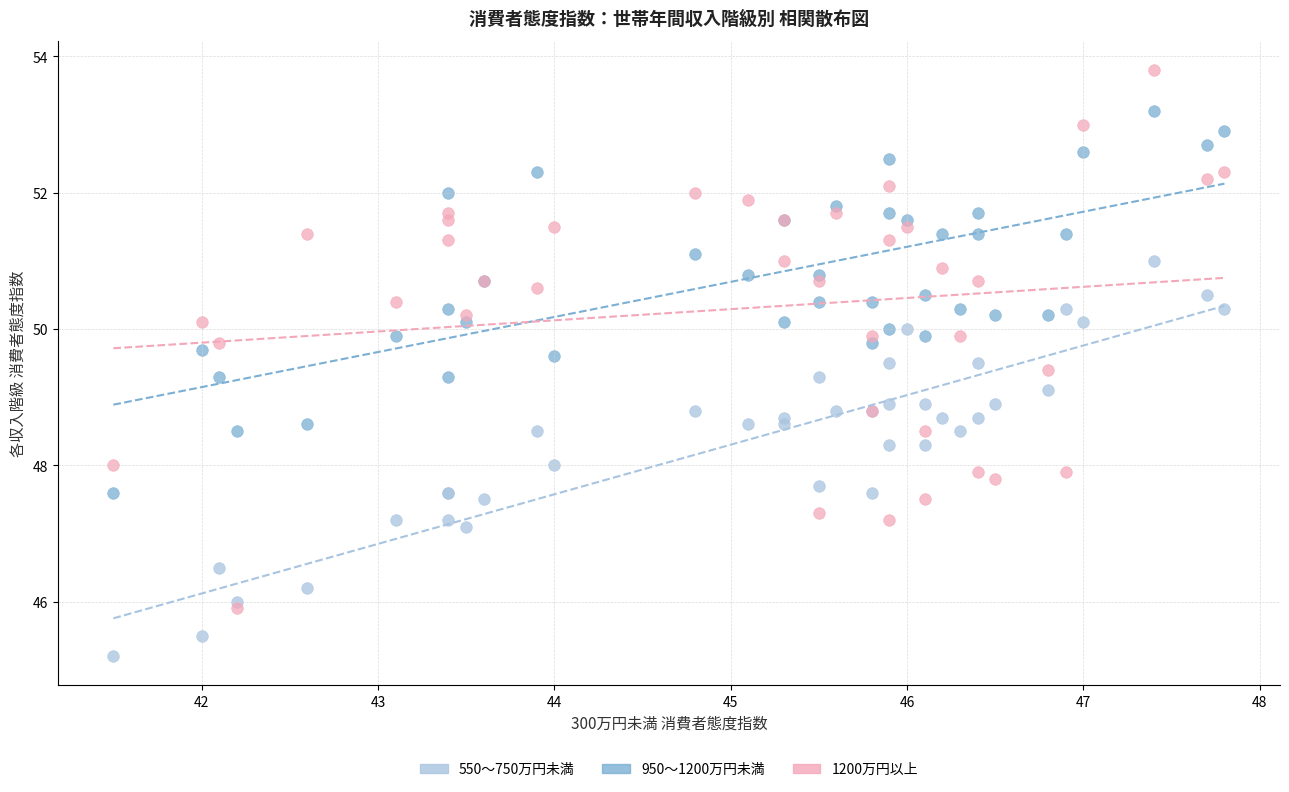

Which series contains the lowest Y value?

550～750万円未満